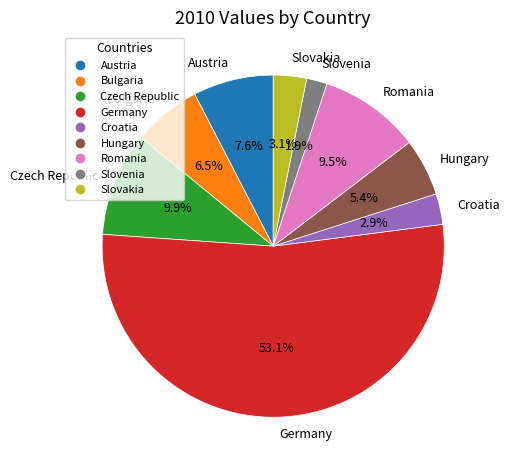

What is the ratio of the value at Germany to the value at Hungary?

9.8